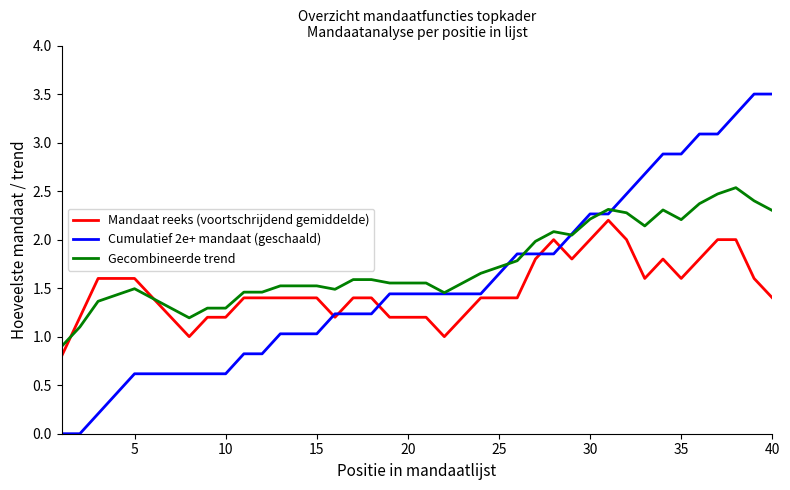

What is the sum of all Cumulatief 2e+ mandaat (geschaald) values?

62.6